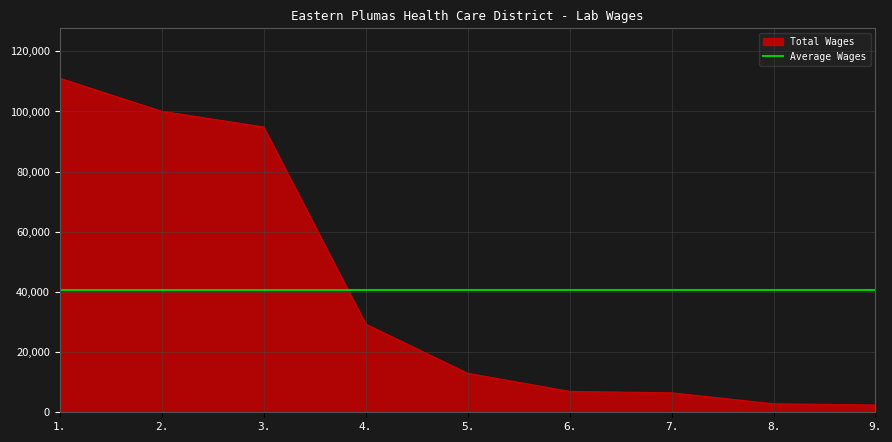

The chart shows a value of 2422 at 9.. True or false?

True